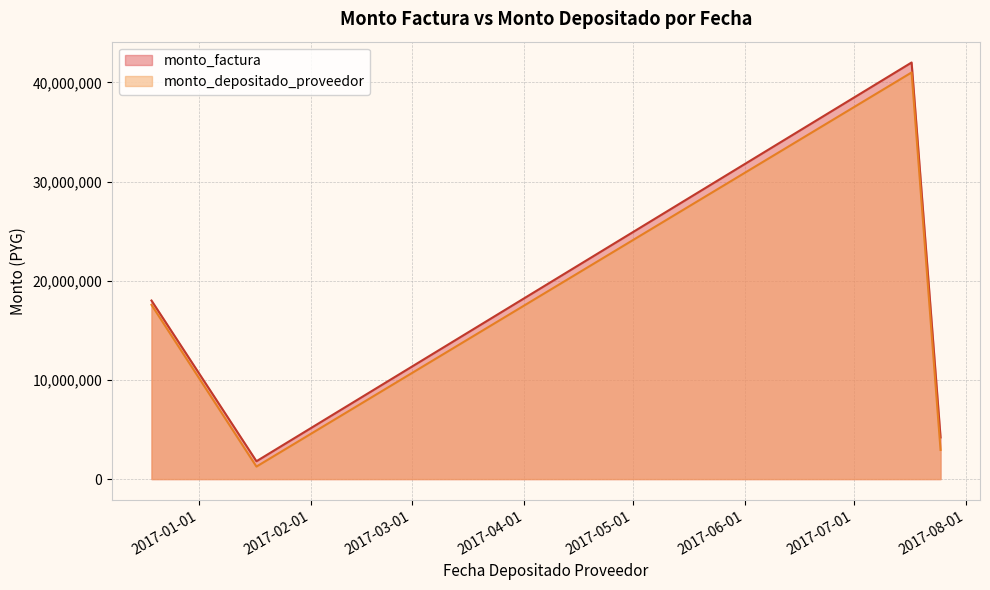

At 2016-12-19, list the series in order from largest to smallest.

monto_factura, monto_depositado_proveedor